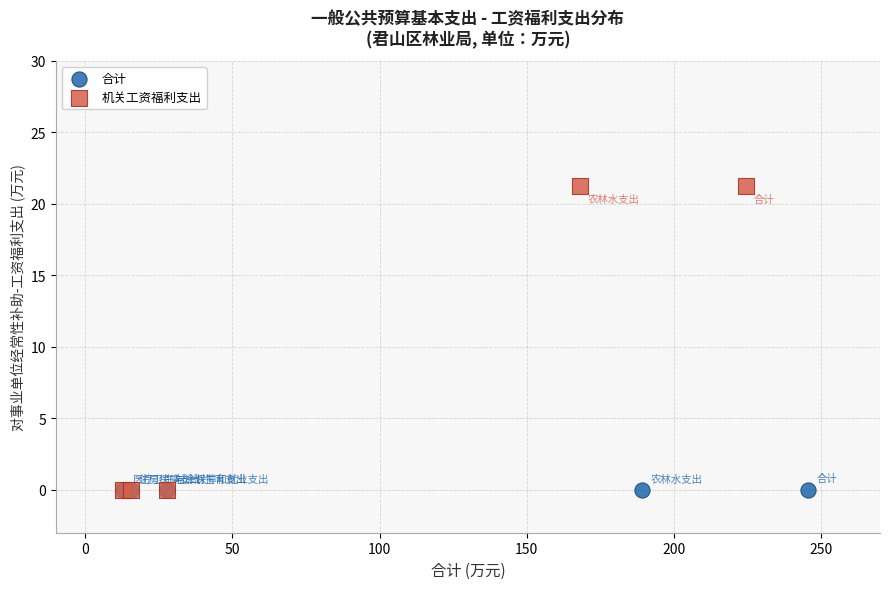

Which series reaches the maximum Y coordinate?

机关工资福利支出